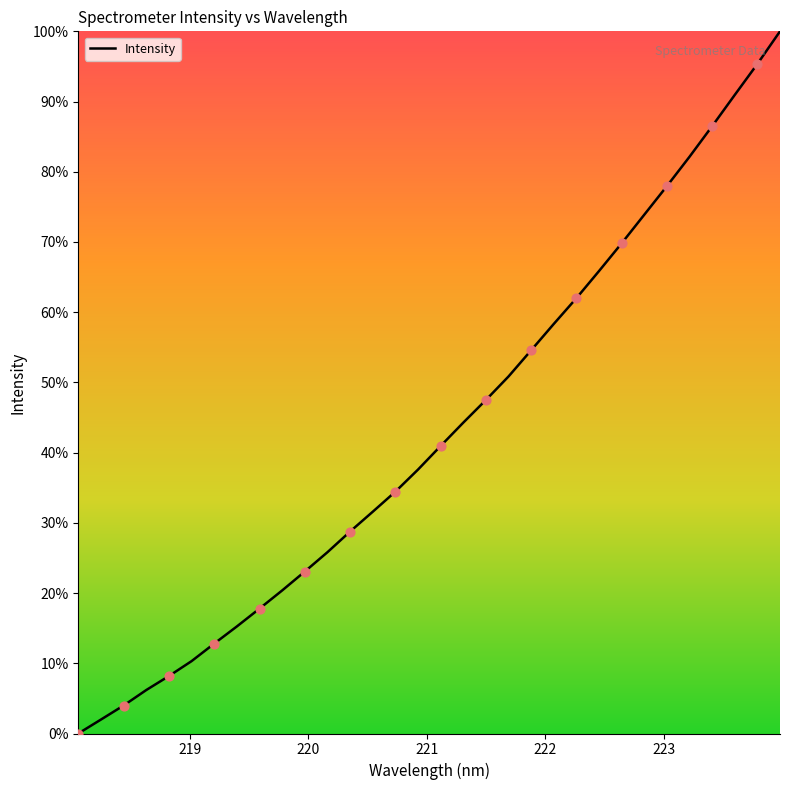

What is the maximum value shown in the chart?

100.0